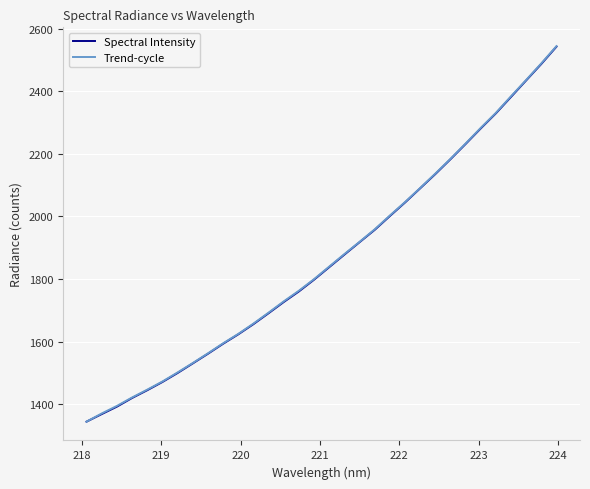

What is the average value of the Trend-cycle series?

1864.7